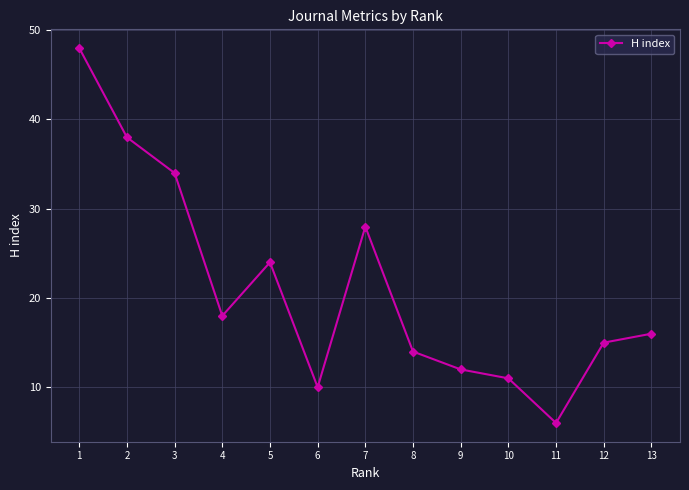

Between 7 and 5, which is larger?

7